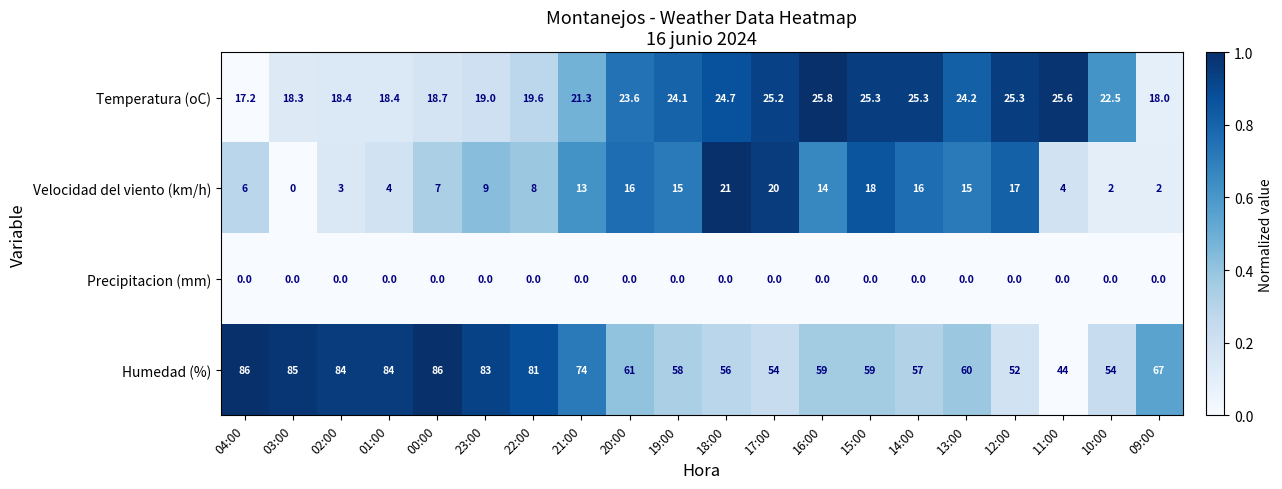

At how many categories does at least one series exceed 0?

20